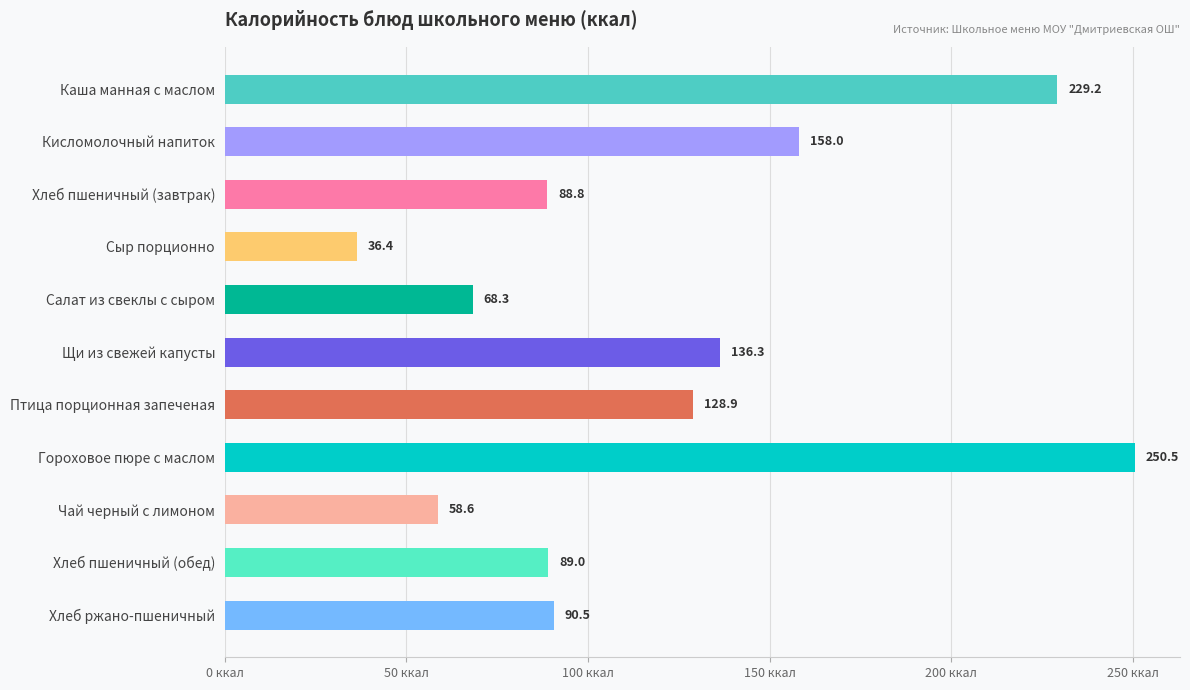

What is the difference between the maximum and second lowest values?

191.9